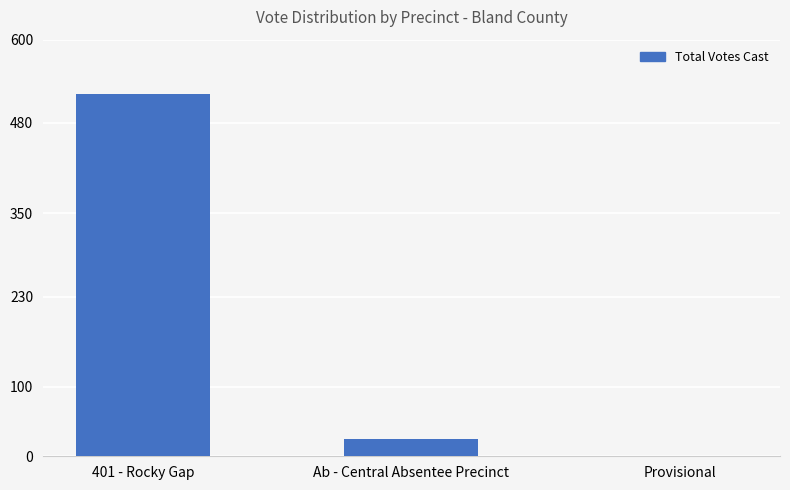

The chart shows a value of -187 at Provisional. True or false?

False